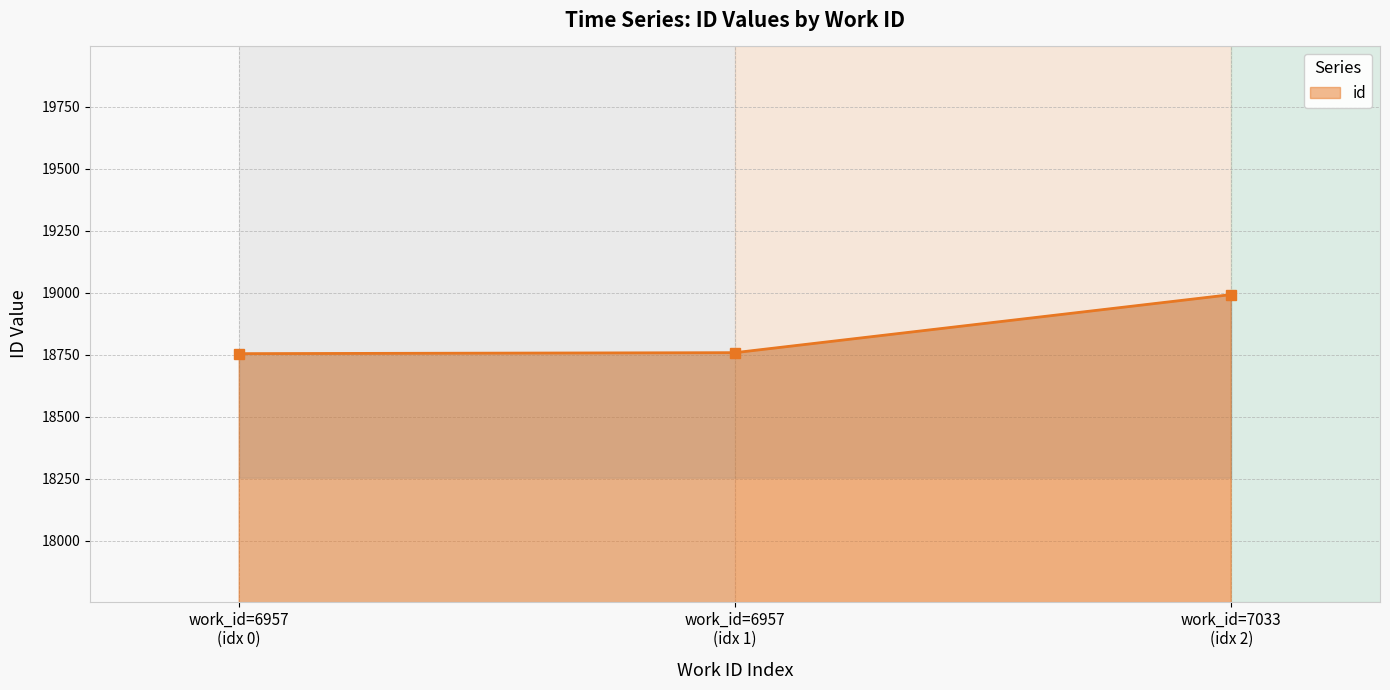

How many lines are shown in the chart?

1